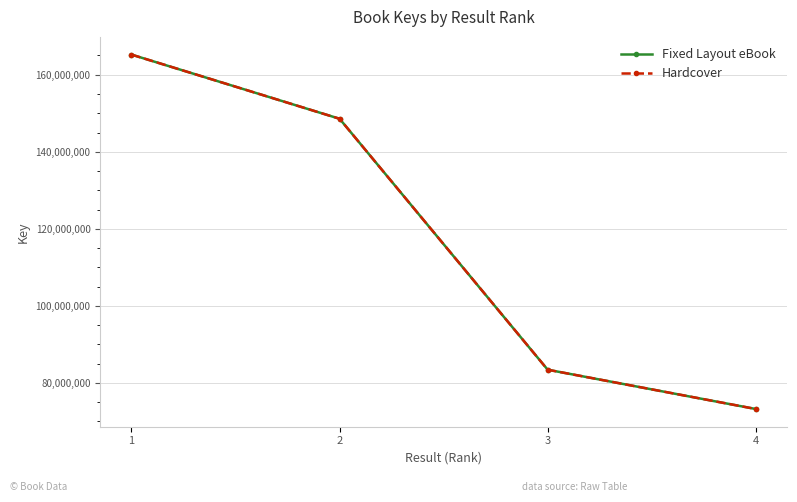

What is the sum of all Fixed Layout eBook values?

470458726